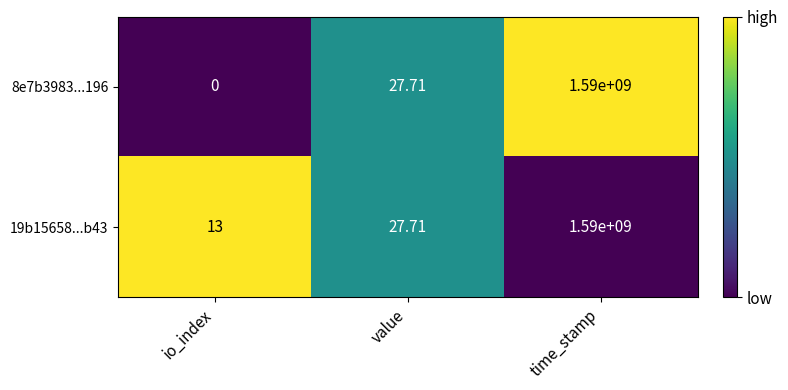

At which category is the sum across all series the highest?

time_stamp